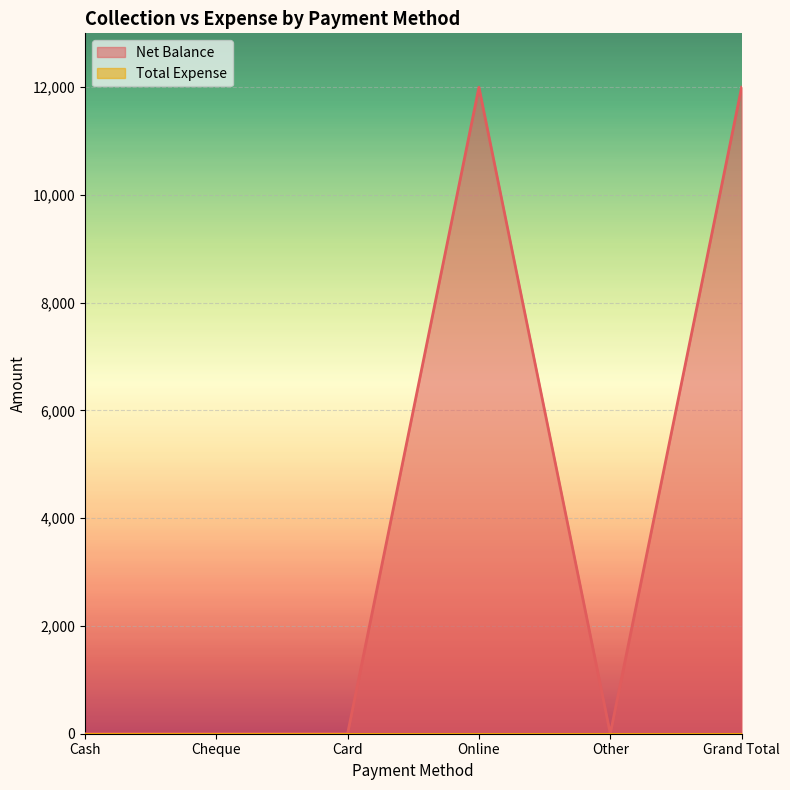

The value at Grand Total is 12000. True or false?

True